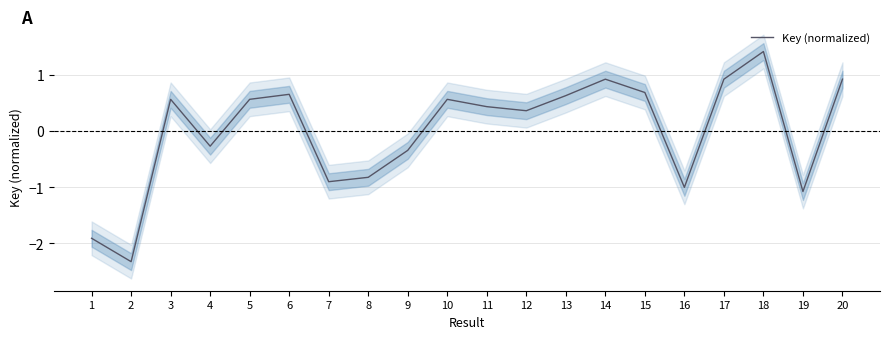

True or false: the data has more than 0 interior local peaks.

True